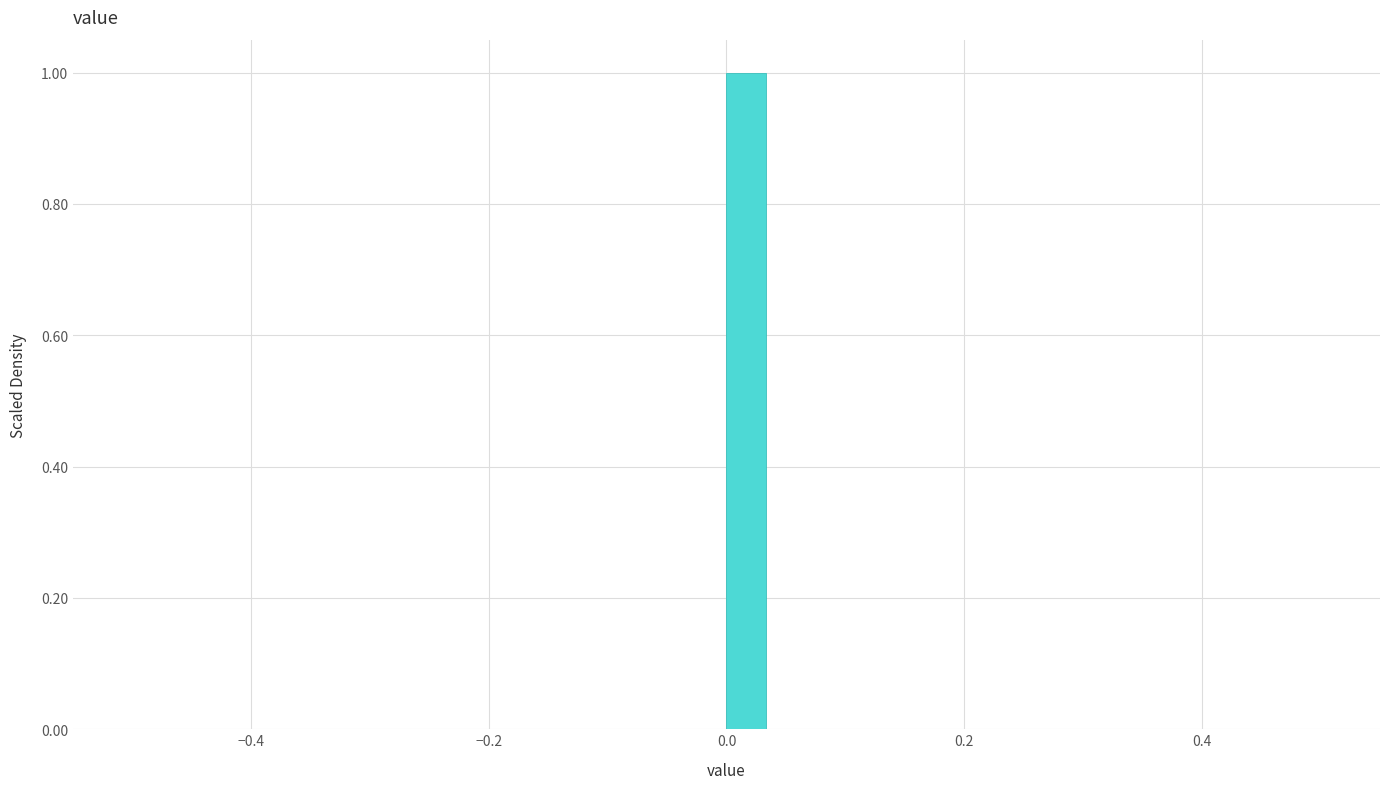

Read against the x-axis, roughly where is the centre of the tallest bar?

0.02